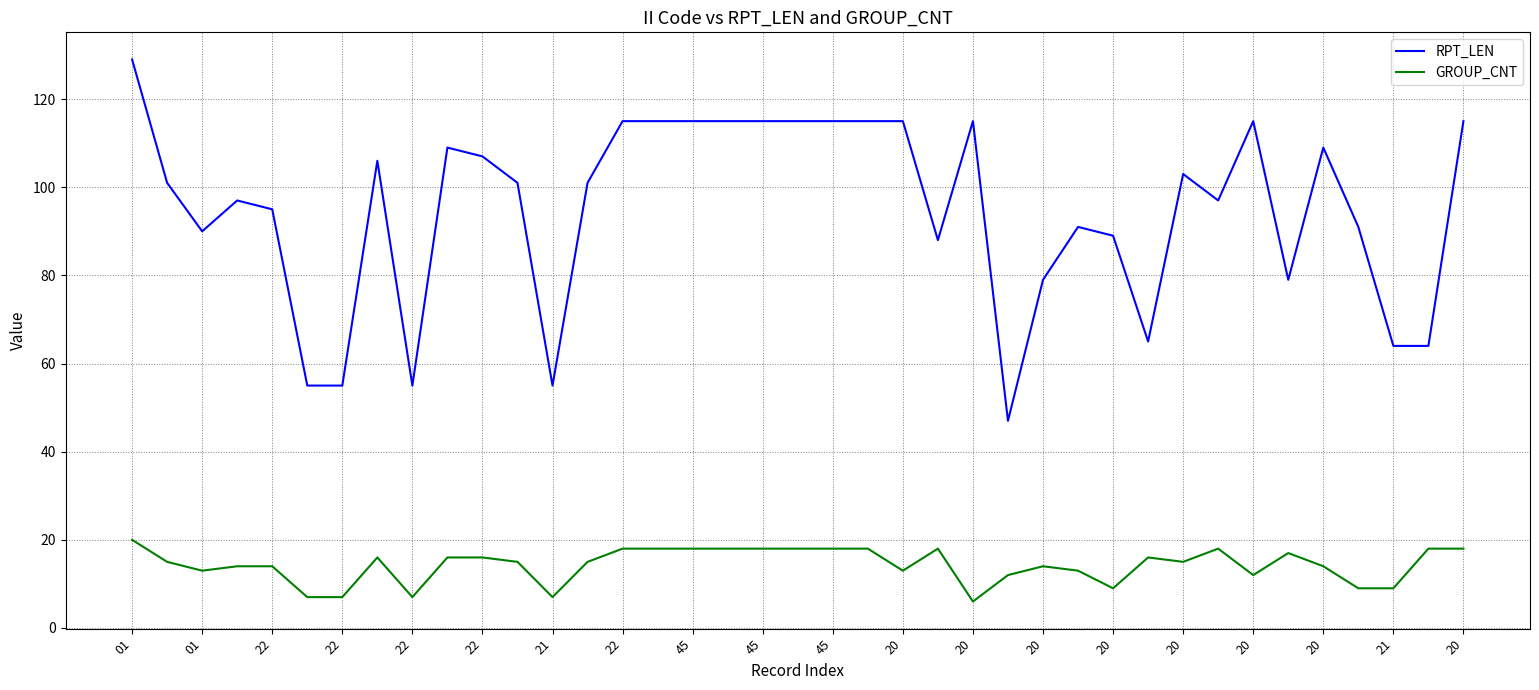

What are all the series names shown in the legend?

RPT_LEN, GROUP_CNT